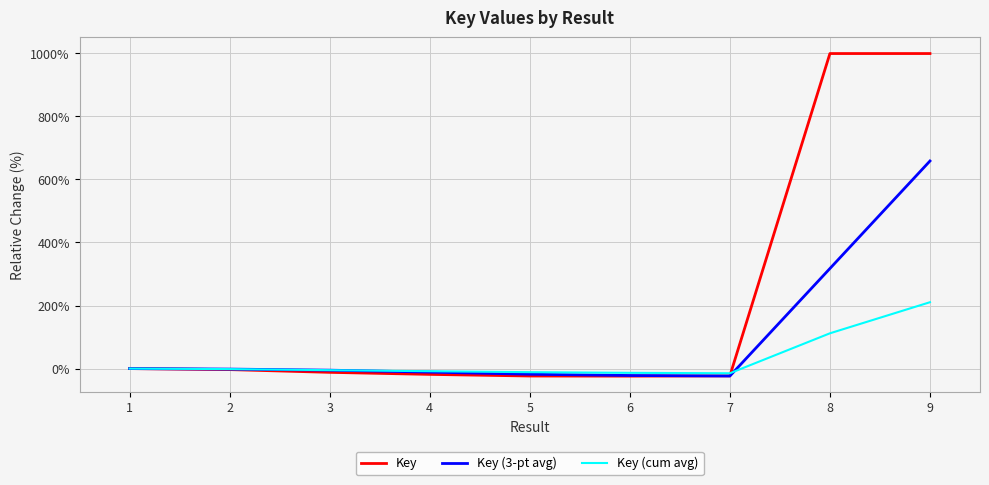

Does the chart display data point markers on the line(s)?

No